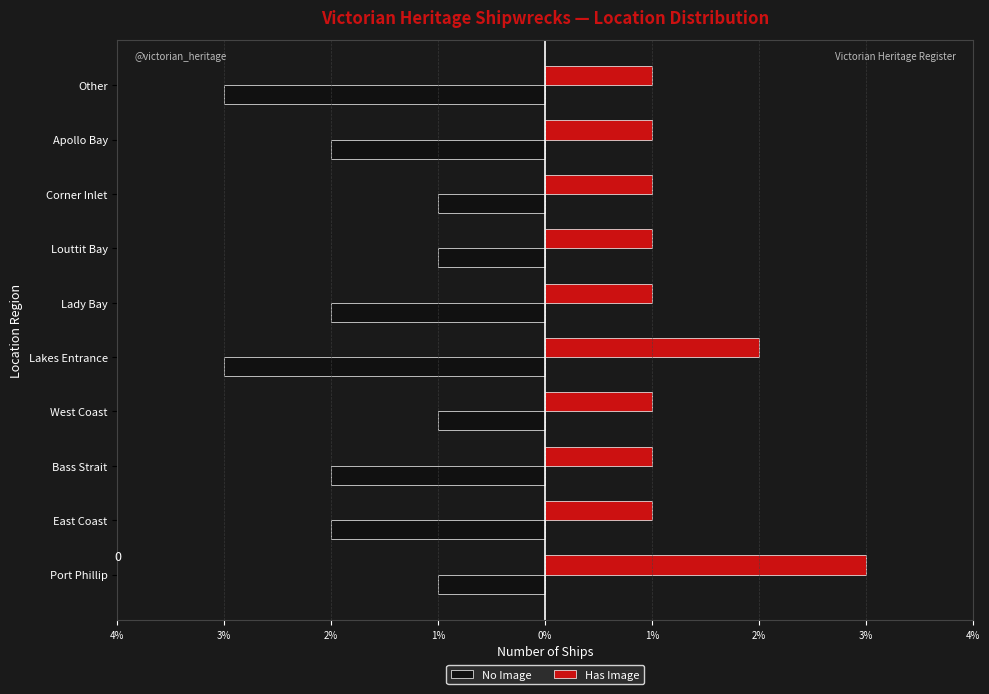

Reading left to right, list all the values displayed in this chart.

No Image: -1	-2	-2	-1	-3	-2	-1	-1	-2	-3
Has Image: 3	1	1	1	2	1	1	1	1	1